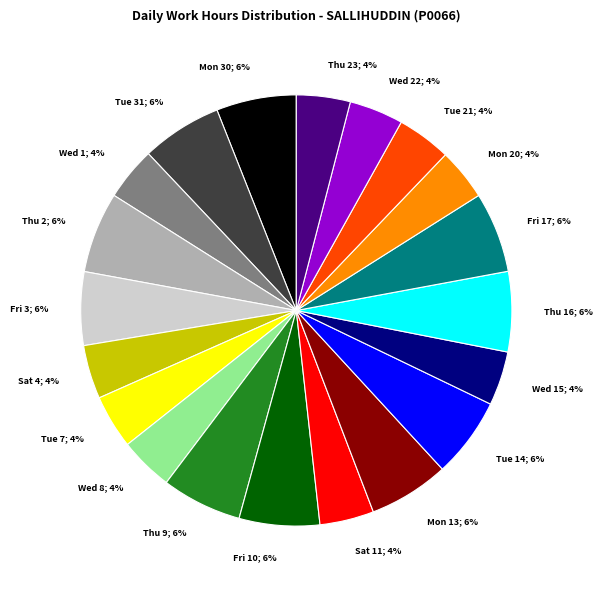

Is there any slice that represents more than half of the pie?

No